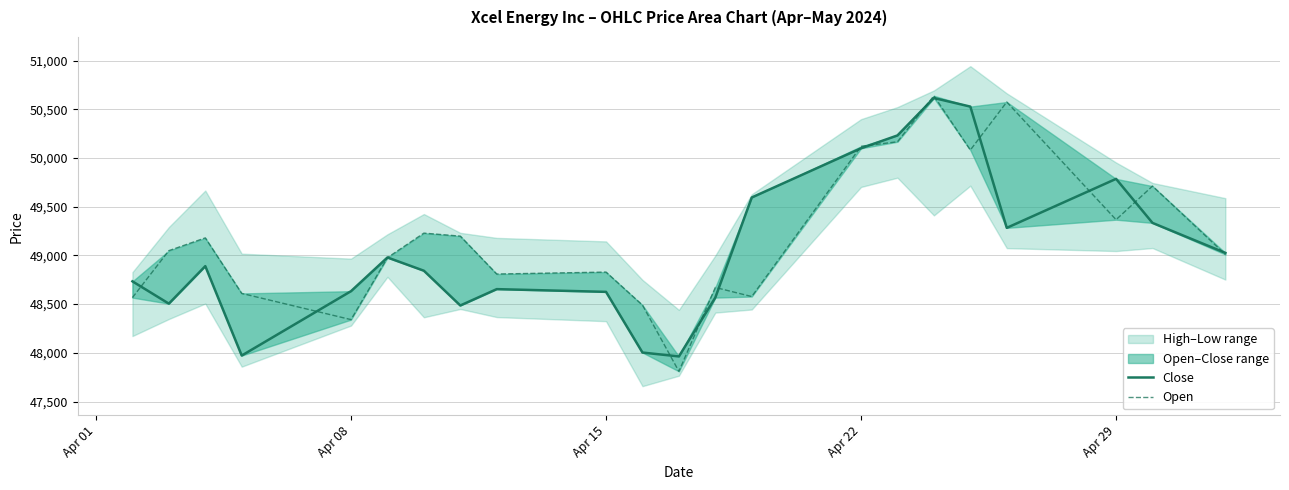

Is it true that Open equals 79212 at 12?

False